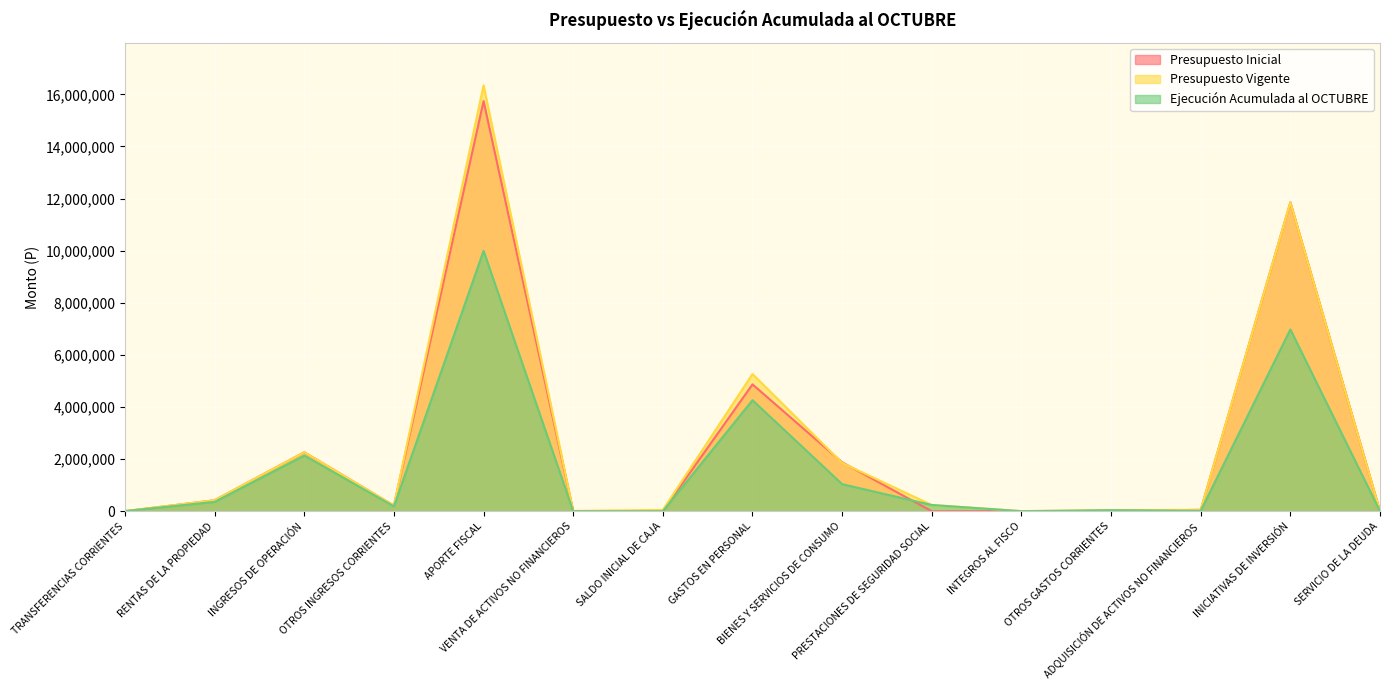

What is the average value of the Presupuesto Inicial series?

2487876